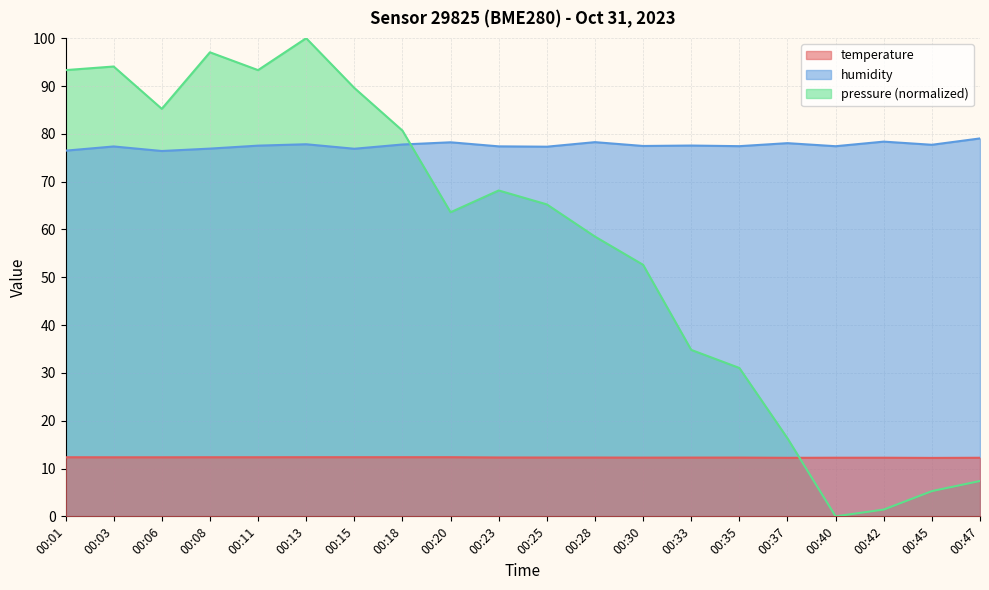

True or false: temperature has a value of 18.4 at 00:01.

False